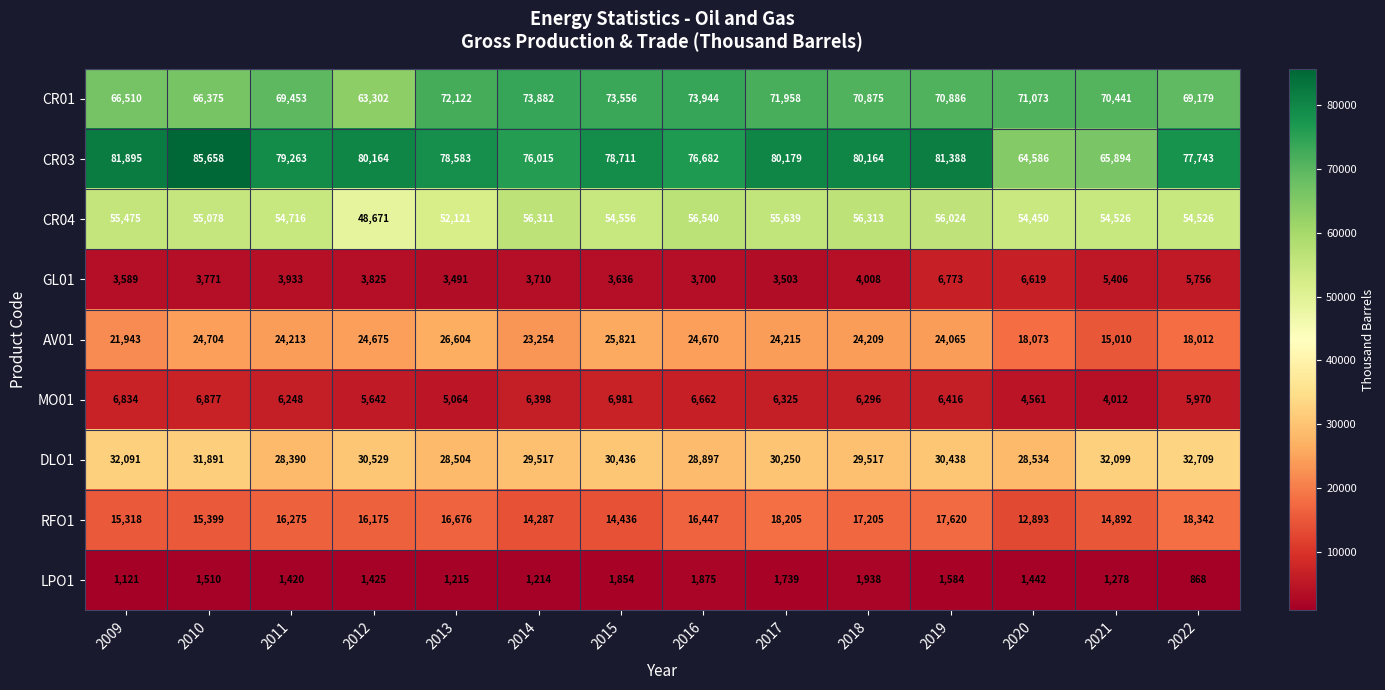

At 2019, list the series in order from largest to smallest.

CR03, CR01, CR04, DLO1, AV01, RFO1, GL01, MO01, LPO1